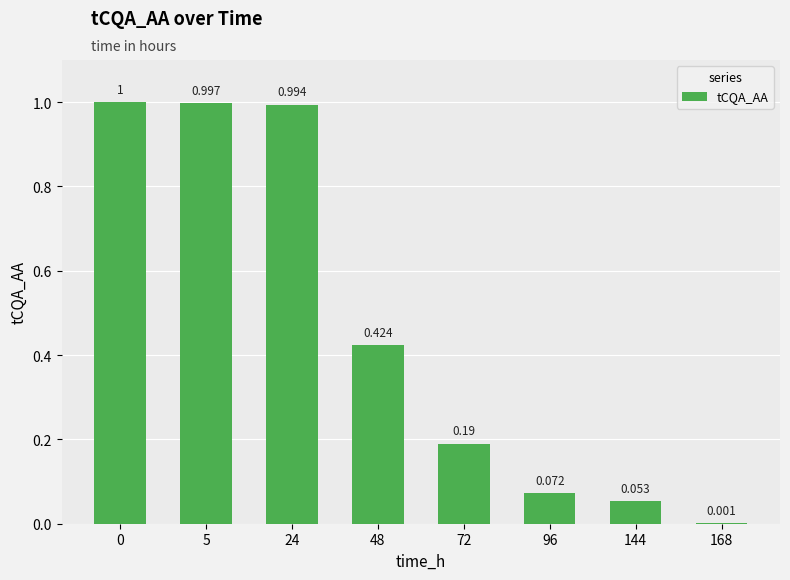

At which label is the value closest to 0?

168